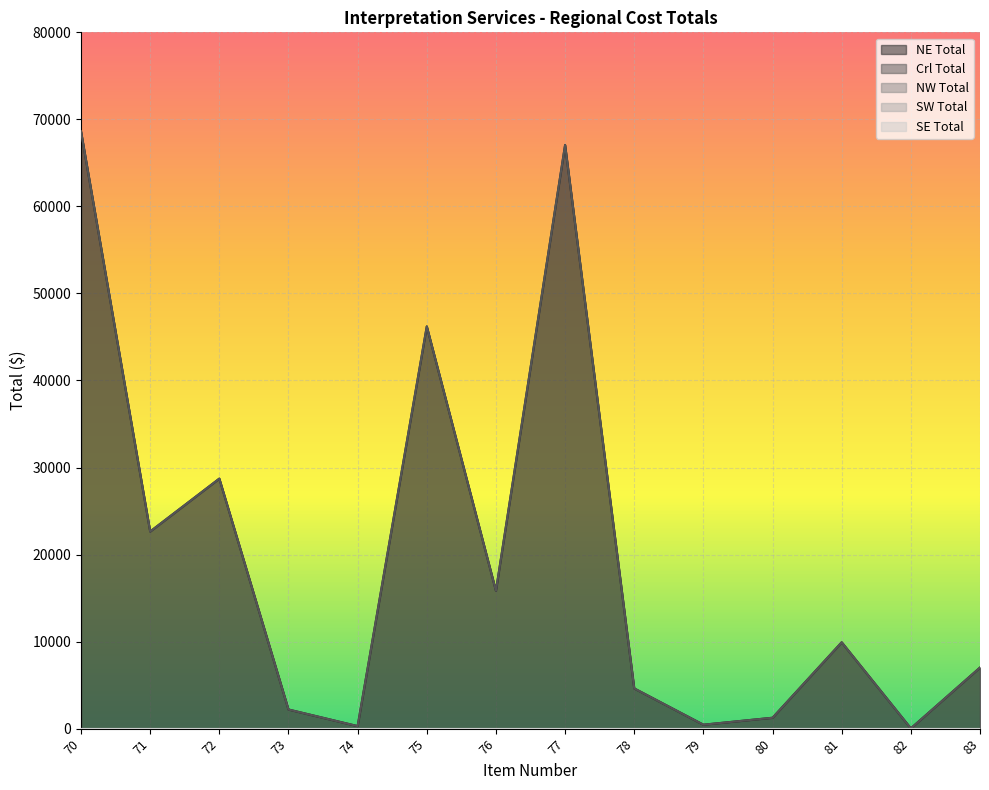

List the labels in order of NW Total value, smallest first.

70, 71, 72, 73, 74, 75, 76, 77, 78, 79, 80, 81, 82, 83